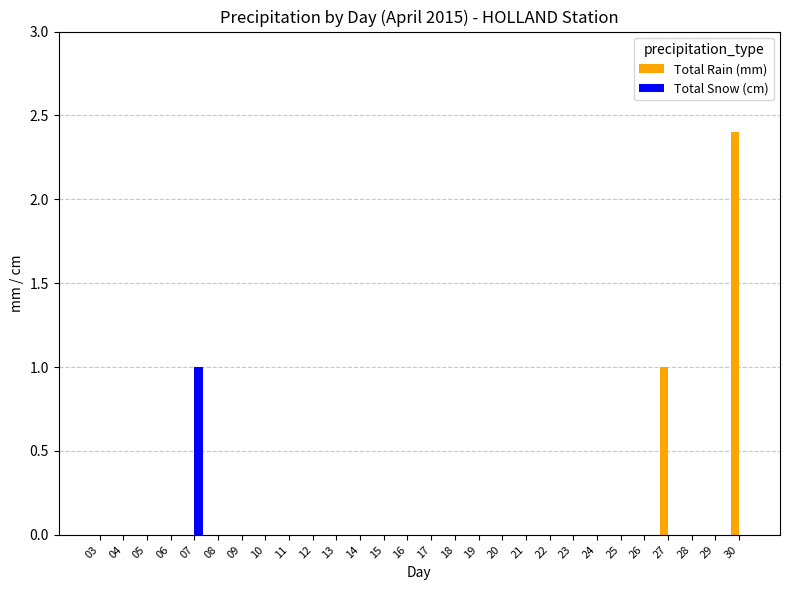

What is the sum of all Total Rain (mm) values?

3.4